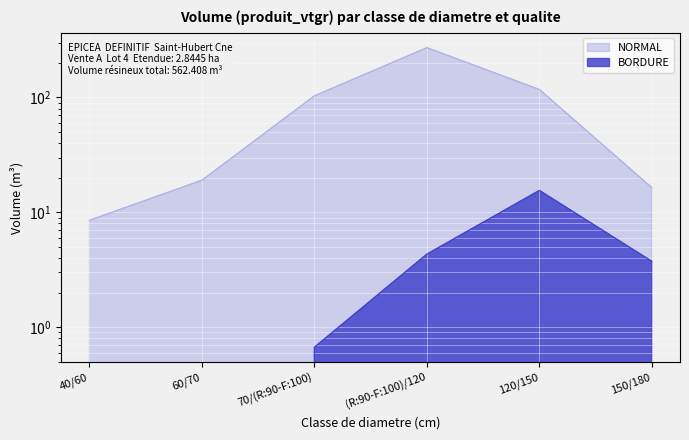

At which category does the chart reach its peak across all series?

(R:90-F:100)/120